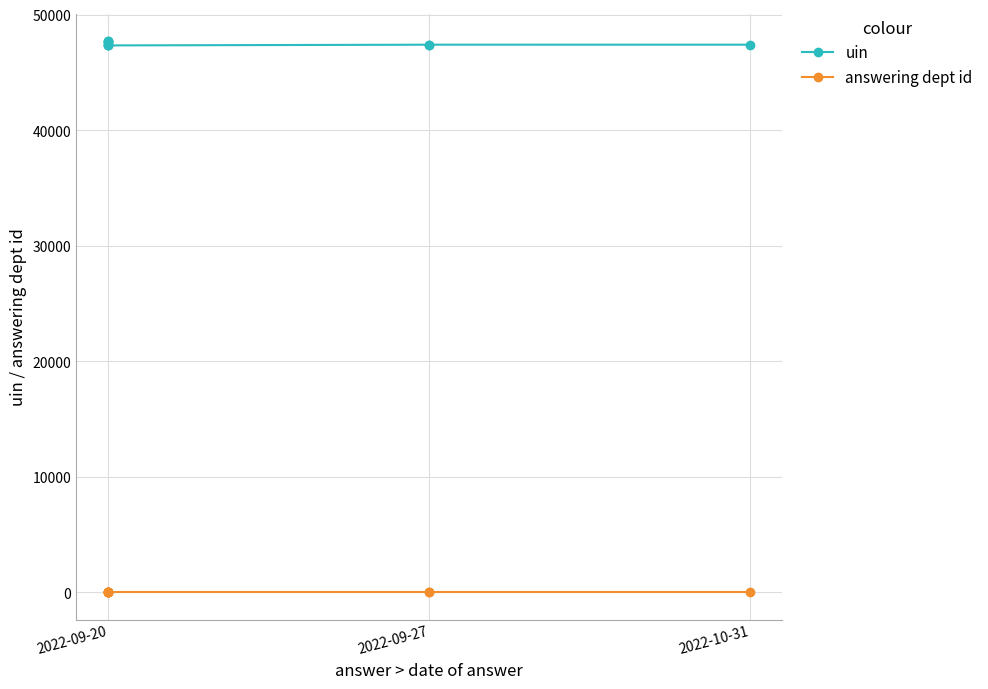

Which label corresponds to the largest value in the chart?

2022-09-20